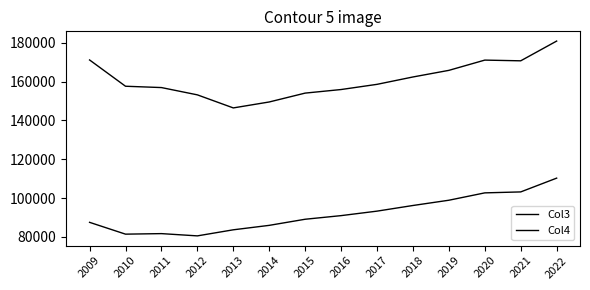

Which category has the highest value across all series?

2022